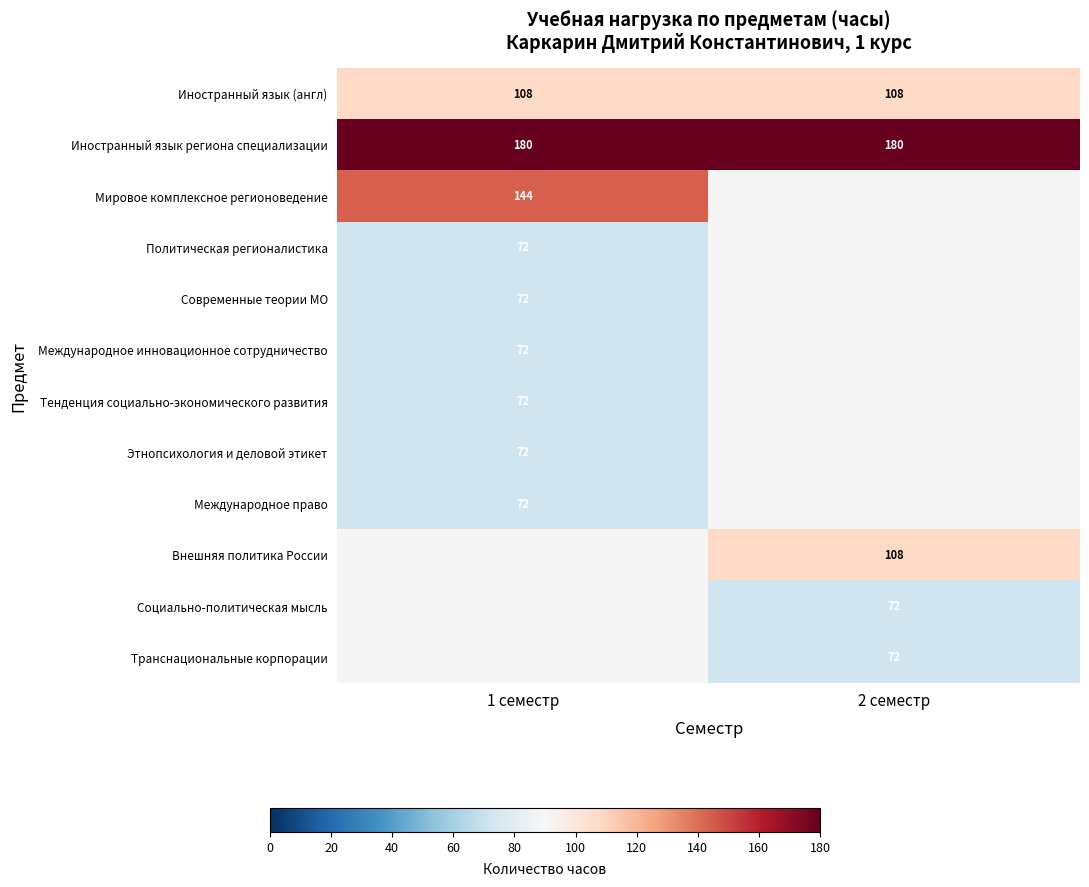

True or false: Транснациональные корпорации has a value of 107 at 2 семестр.

False